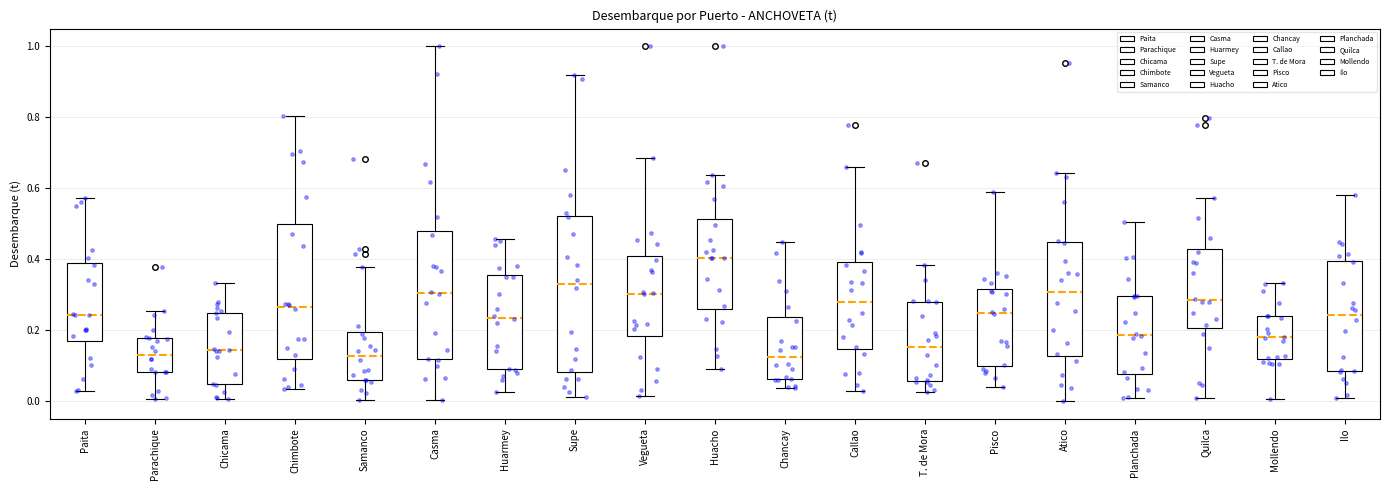

Reading left to right, transcribe this box plot: for each box, give where its median line is, the range the box spans, and where its two whiskers end, as read against the y-axis. The values are not printed on the chart, so give them approximately, as read against the axis.

Paita: median 0.24, box 0.16 to 0.38, whiskers 0.02 to 0.58
Parachique: median 0.12, box 0.08 to 0.18, whiskers 0.00 to 0.26
Chicama: median 0.14, box 0.04 to 0.24, whiskers 0.00 to 0.34
Chimbote: median 0.26, box 0.12 to 0.50, whiskers 0.04 to 0.80
Samanco: median 0.12, box 0.06 to 0.20, whiskers 0.00 to 0.38
Casma: median 0.30, box 0.12 to 0.48, whiskers 0.00 to 1.00
Huarmey: median 0.24, box 0.08 to 0.36, whiskers 0.02 to 0.46
Supe: median 0.32, box 0.08 to 0.52, whiskers 0.02 to 0.92
Vegueta: median 0.30, box 0.18 to 0.40, whiskers 0.02 to 0.68
Huacho: median 0.40, box 0.26 to 0.52, whiskers 0.08 to 0.64
Chancay: median 0.12, box 0.06 to 0.24, whiskers 0.04 to 0.44
Callao: median 0.28, box 0.14 to 0.40, whiskers 0.02 to 0.66
T. de Mora: median 0.16, box 0.06 to 0.28, whiskers 0.02 to 0.38
Pisco: median 0.24, box 0.10 to 0.32, whiskers 0.04 to 0.58
Atico: median 0.30, box 0.12 to 0.44, whiskers 0.00 to 0.64
Planchada: median 0.18, box 0.08 to 0.30, whiskers 0.00 to 0.50
Quilca: median 0.28, box 0.20 to 0.42, whiskers 0.00 to 0.58
Mollendo: median 0.18, box 0.12 to 0.24, whiskers 0.00 to 0.34
Ilo: median 0.24, box 0.08 to 0.40, whiskers 0.00 to 0.58